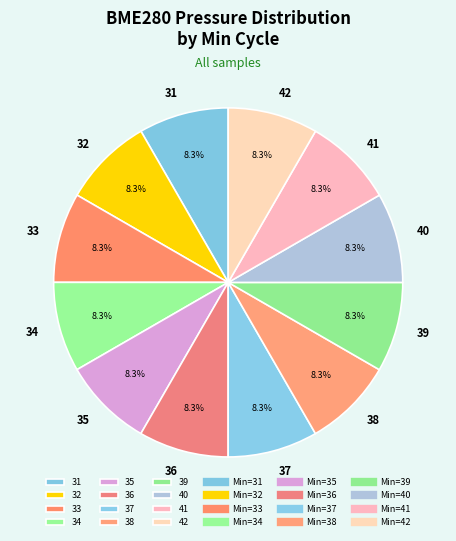

Approximately how many times larger is the value at 39 compared to 42?

1.0